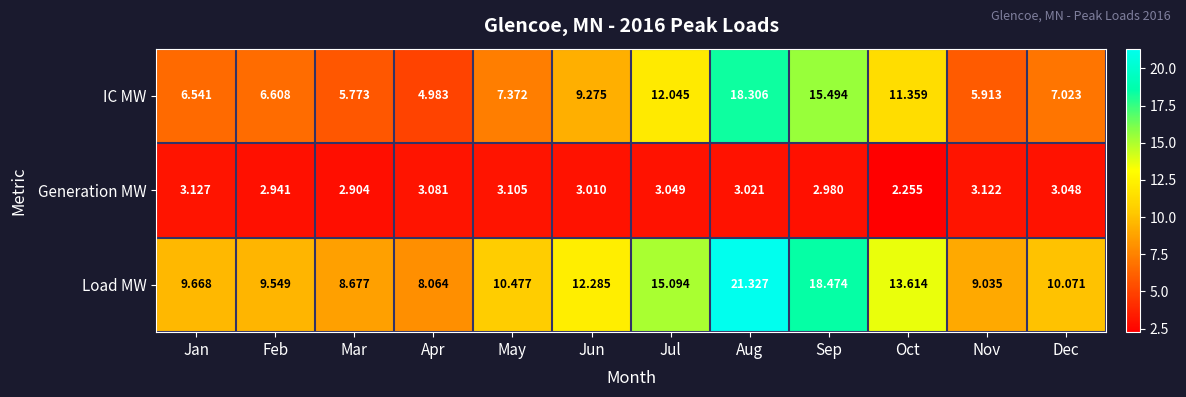

Which label corresponds to the largest value in the chart?

Aug